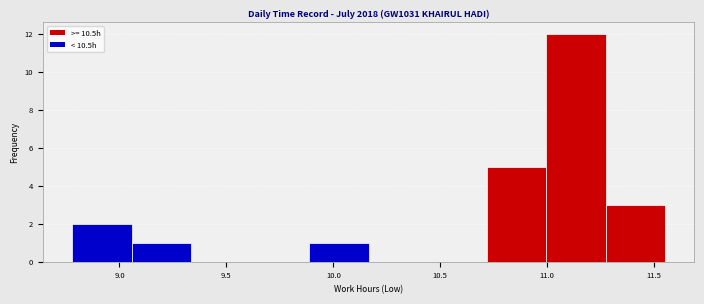

Reading left to right, transcribe this chart: for each bar, give the range it covers on the x-axis and its height. Neither the bar edges nor the heights are printed on the chart, so give them approximately, as read against the axes.

8.80 to 9.05: 2
9.05 to 9.35: 1
9.35 to 9.60: 0
9.60 to 9.90: 0
9.90 to 10.15: 1
10.15 to 10.45: 0
10.45 to 10.70: 0
10.70 to 11.00: 5
11.00 to 11.25: 12
11.25 to 11.55: 3